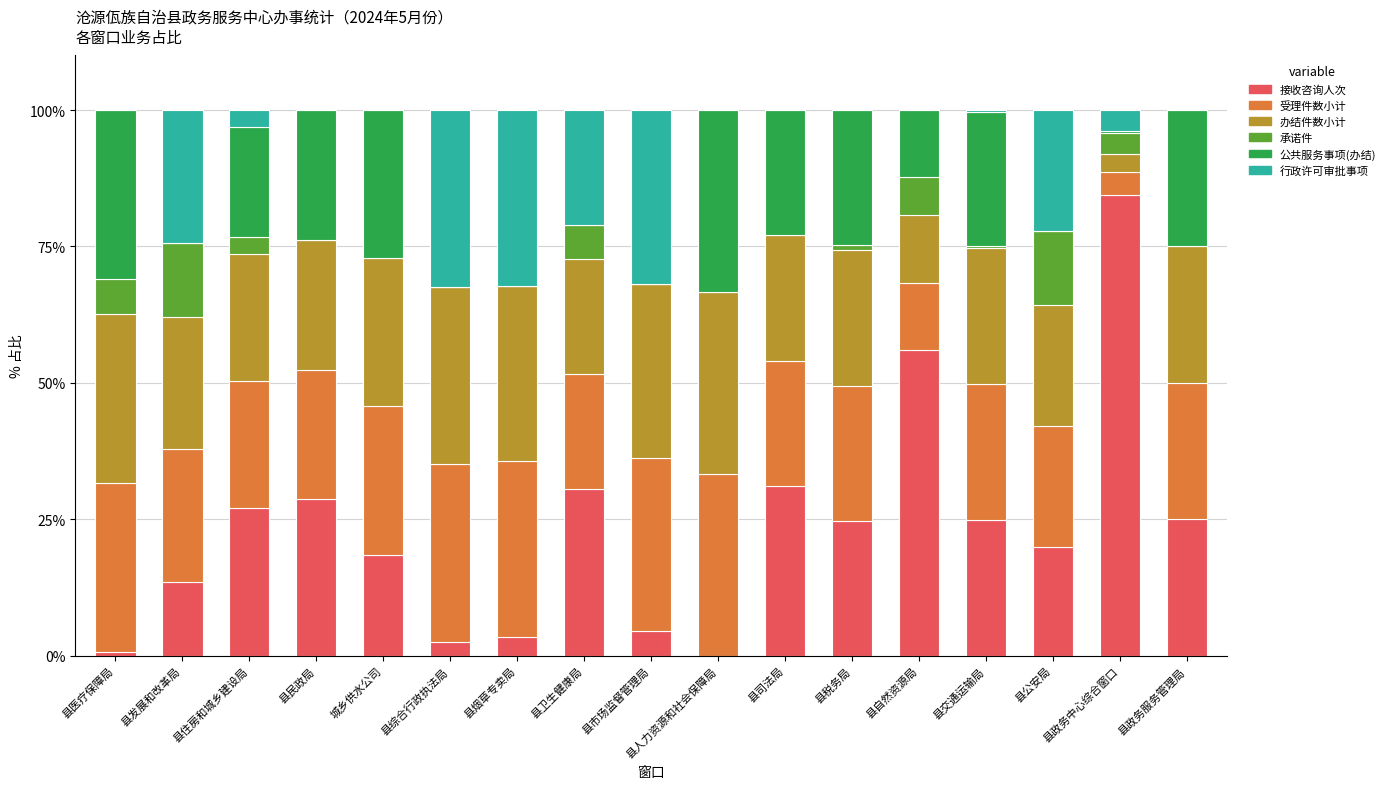

What is the total value across all series at 县公安局?

100.0